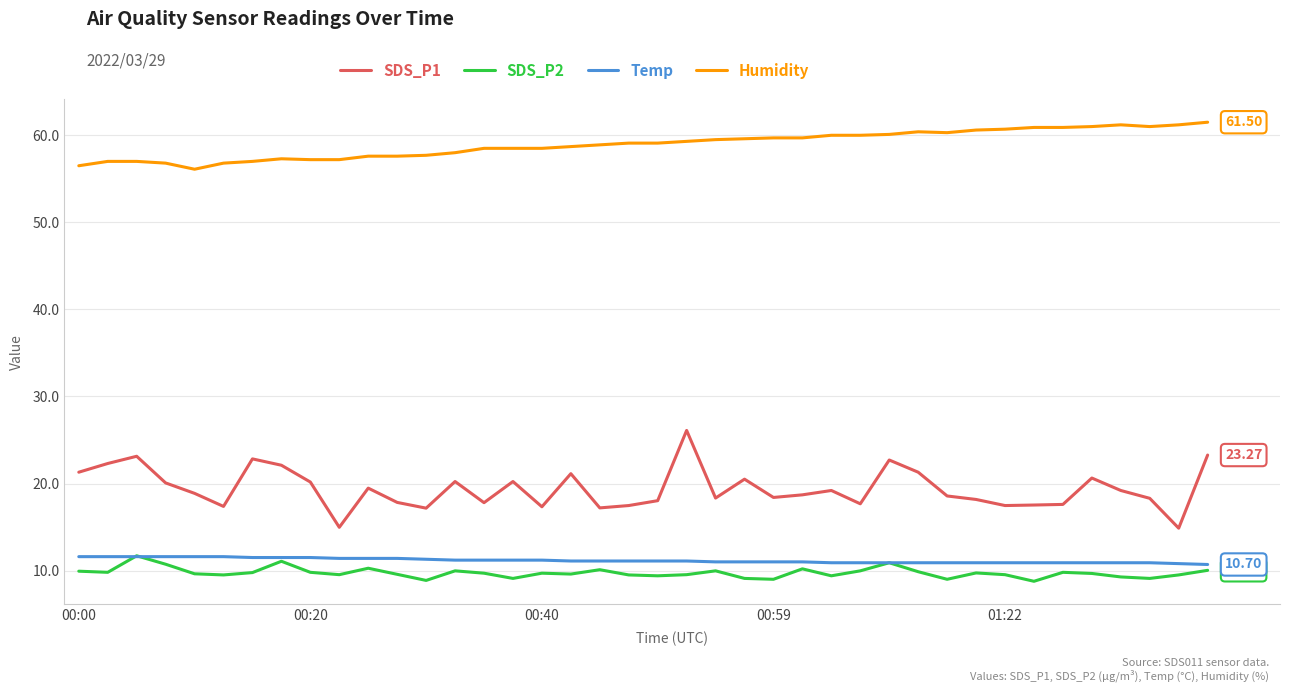

Which series has the widest spread of values?

SDS_P1